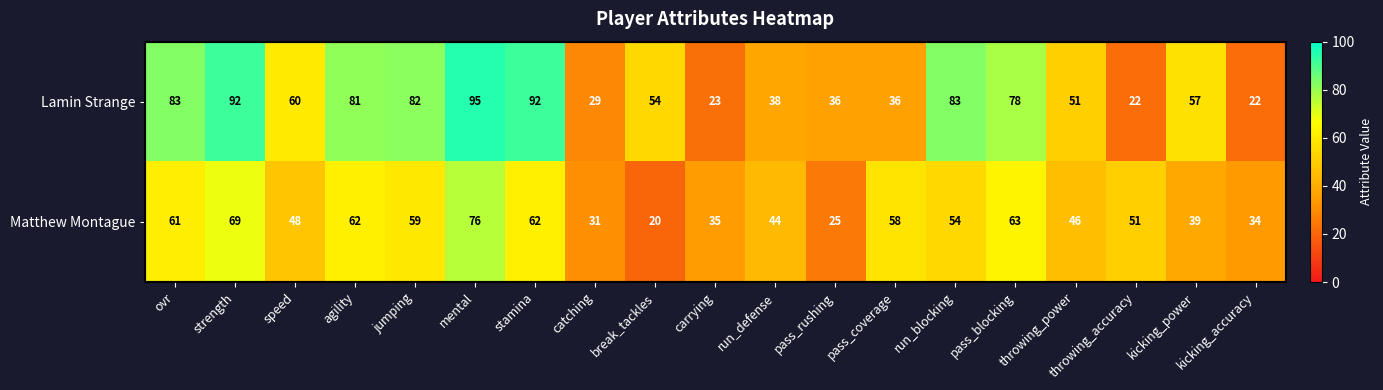

List the series in order of their peak value, lowest first.

Matthew Montague, Lamin Strange